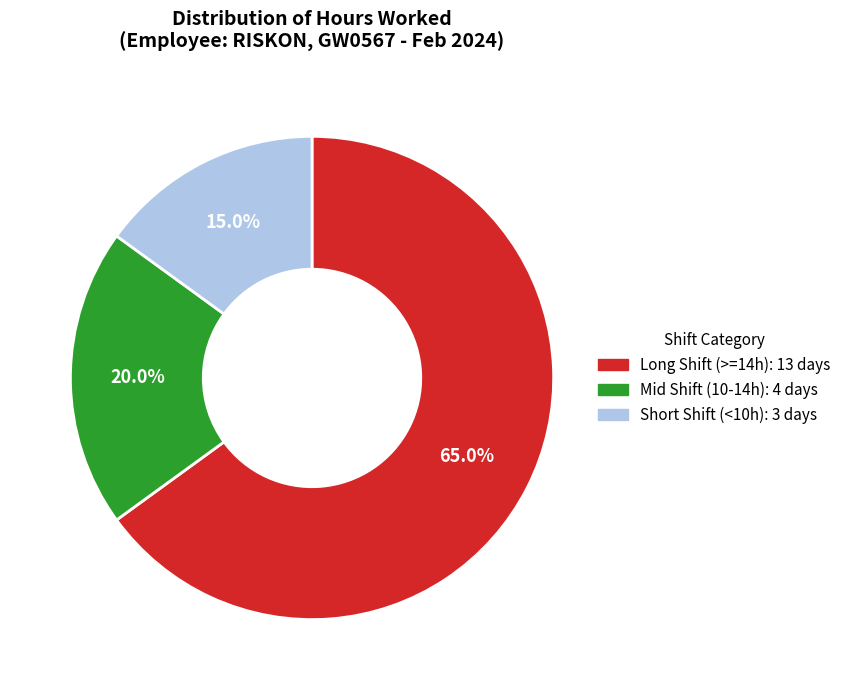

Does any single category account for the majority?

Yes